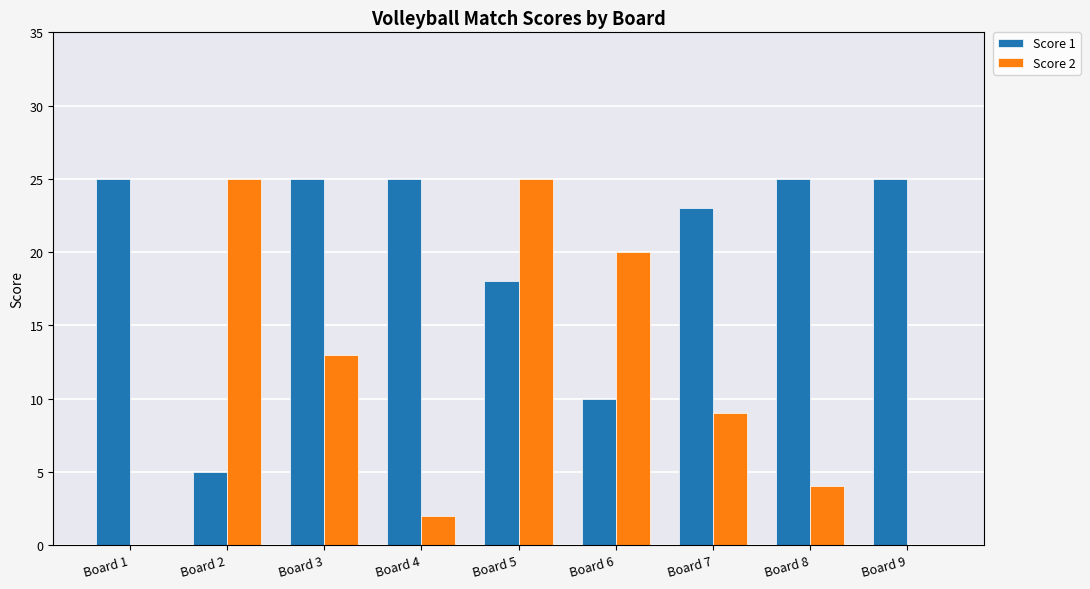

The value of Score 2 at Board 1 is -17. True or false?

False